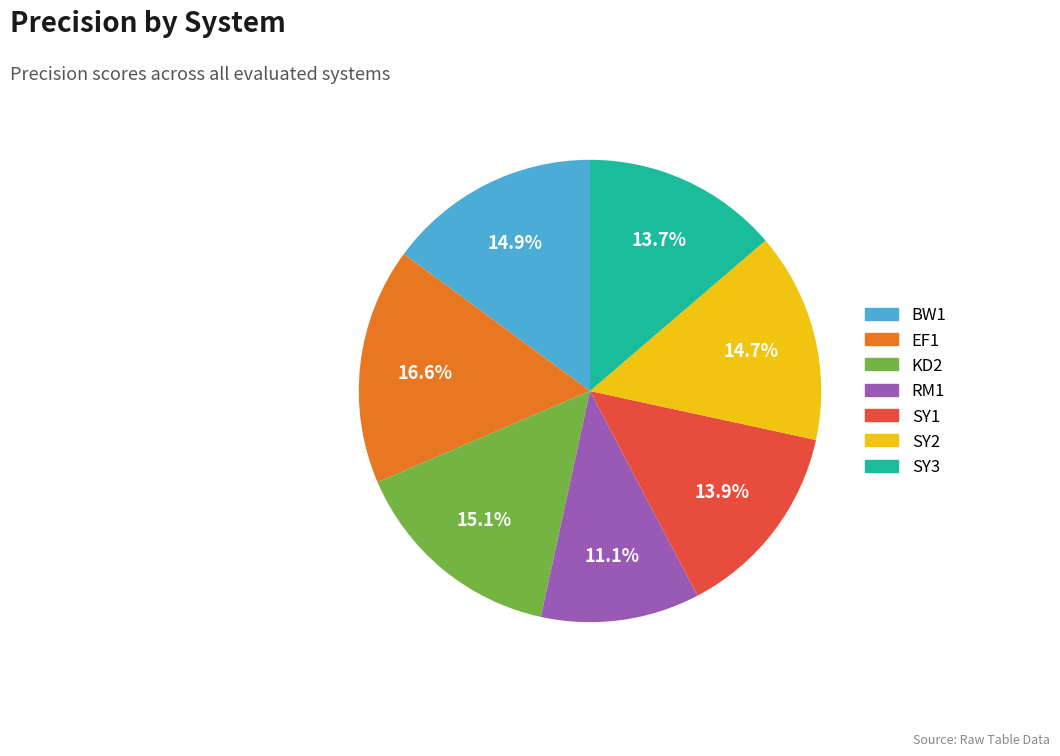

To the nearest percent, what portion does SY1 represent?

14%